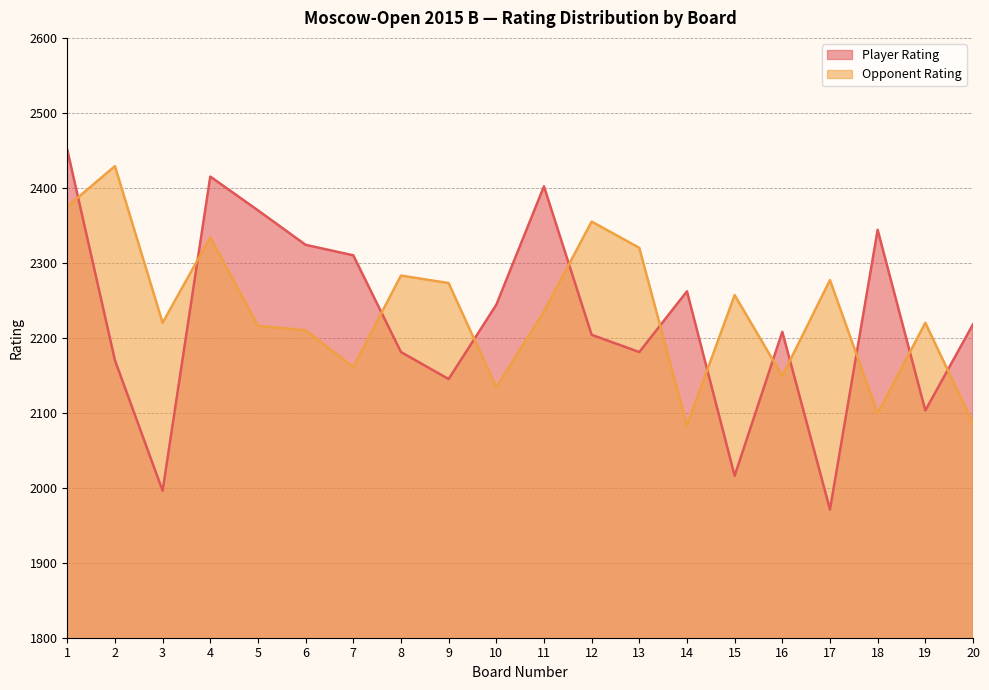

What is the average value of the Opponent Rating series?

2236